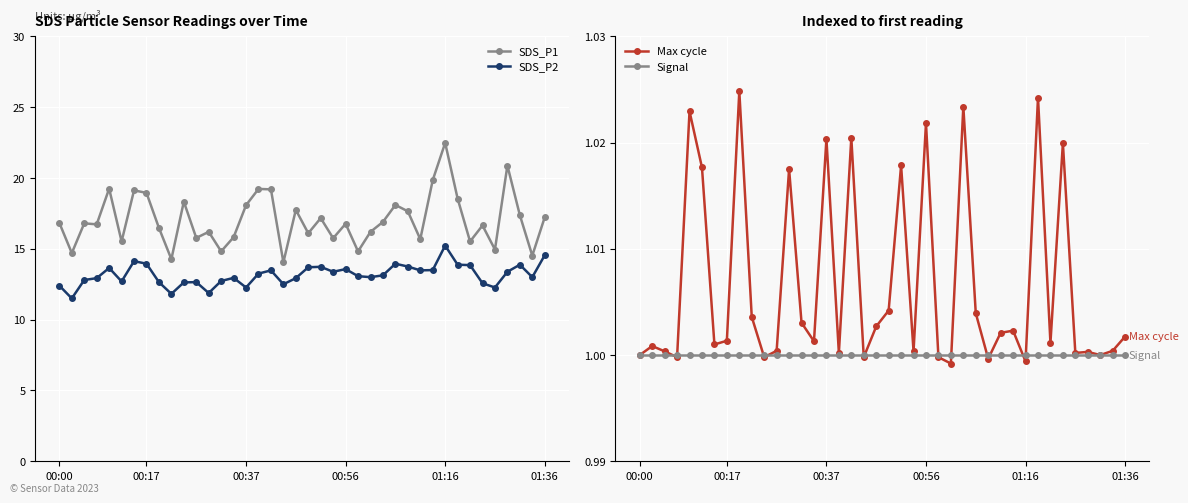

What is the maximum value for Signal?

1.0